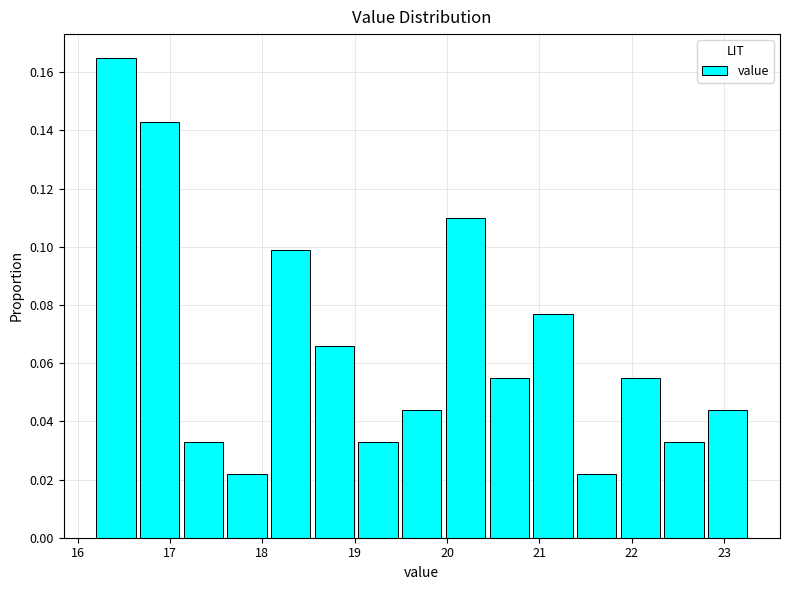

How tall is the bar that spans 20.0 to 20.5 on the x-axis? Neither the bar edges nor the heights are printed on the chart, so give them approximately, as read against the axes.

0.110